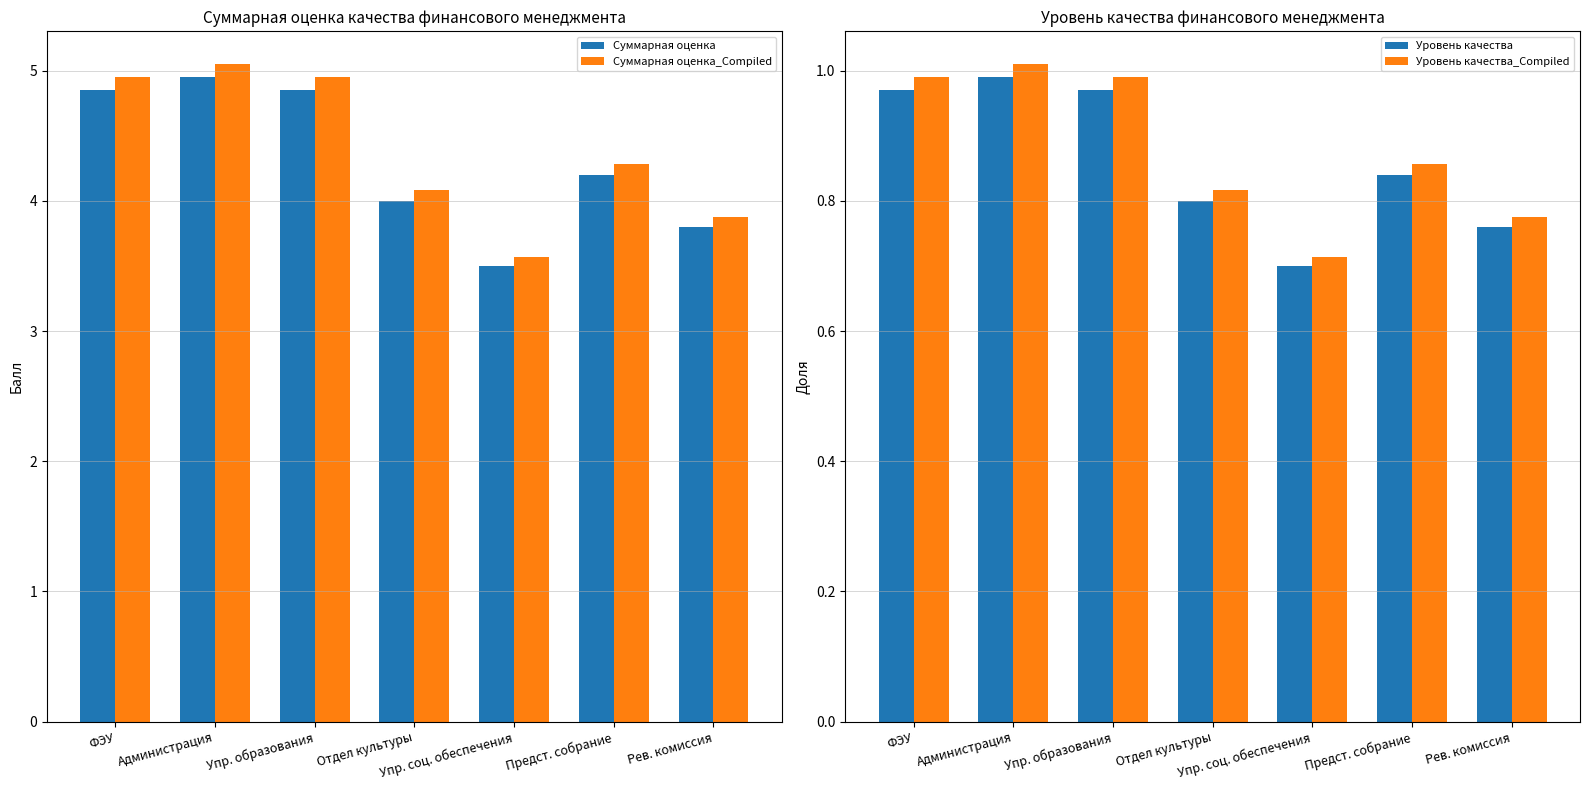

At which label is Суммарная оценка_Compiled closest to 4?

Отдел культуры